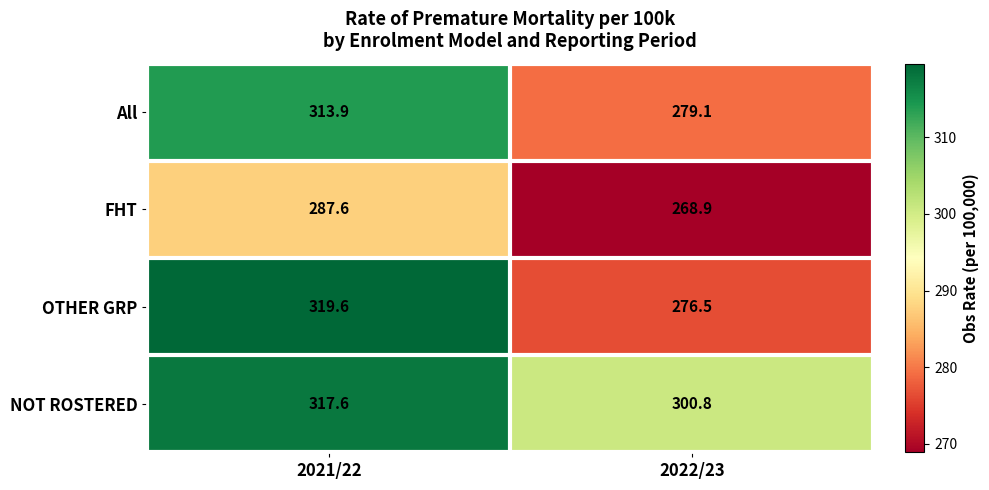

Is it true that NOT ROSTERED equals 317.6 at 2021/22?

True